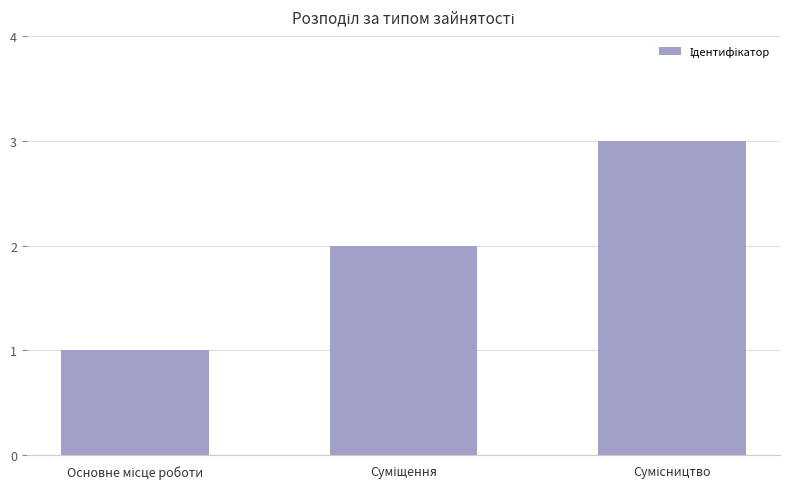

How many data points does each series have?

3